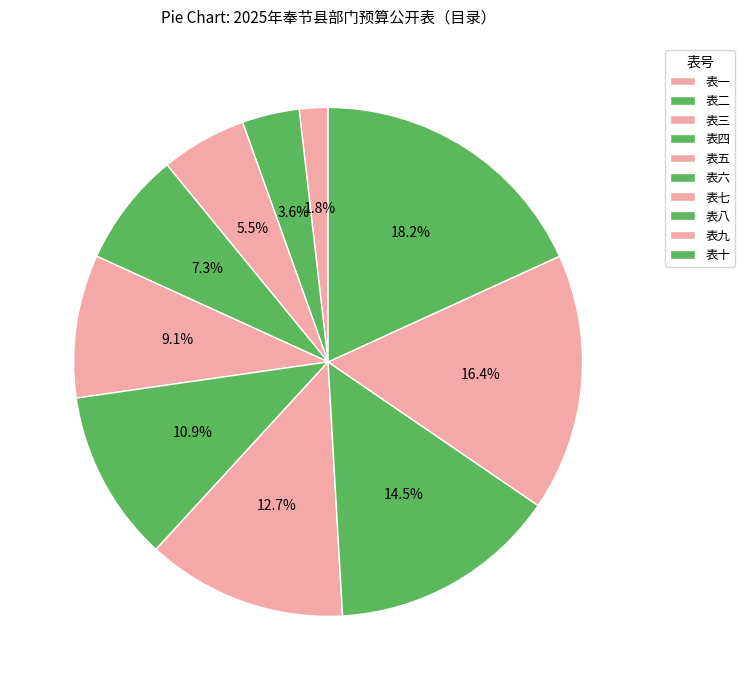

To the nearest percent, what percentage of the pie is 表二?

4%